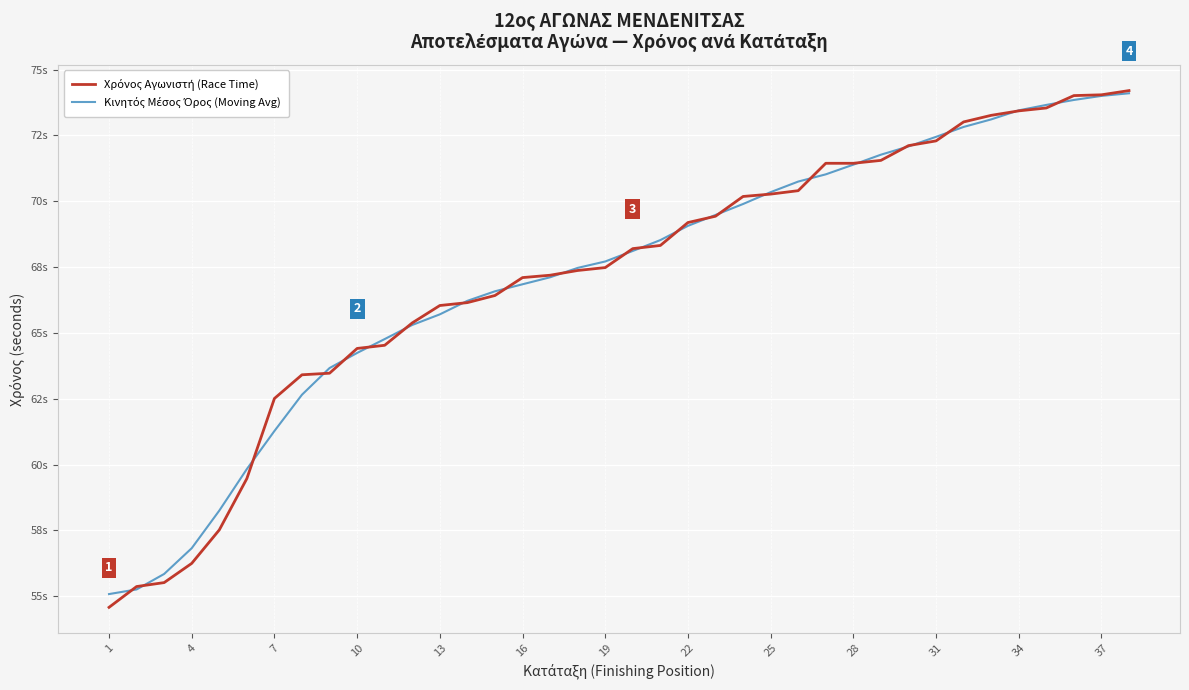

Does the chart display data point markers on the line(s)?

No